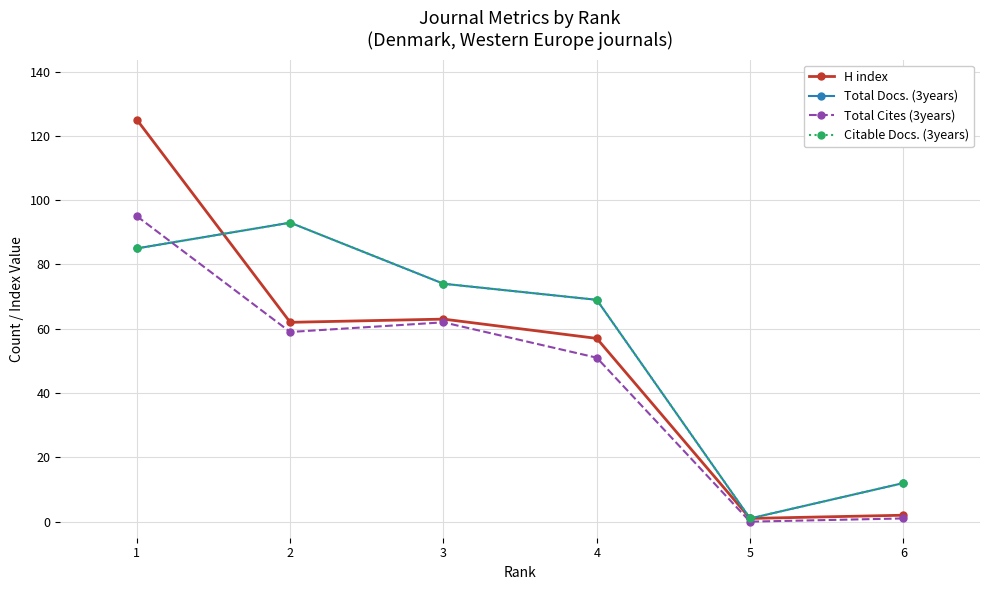

Is it true that Citable Docs. (3years) equals 12 at 6?

True